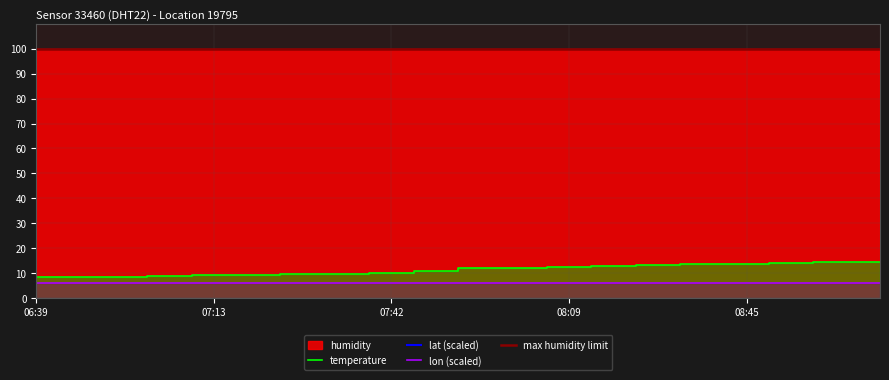

What is the sum of all humidity values?

1998.0